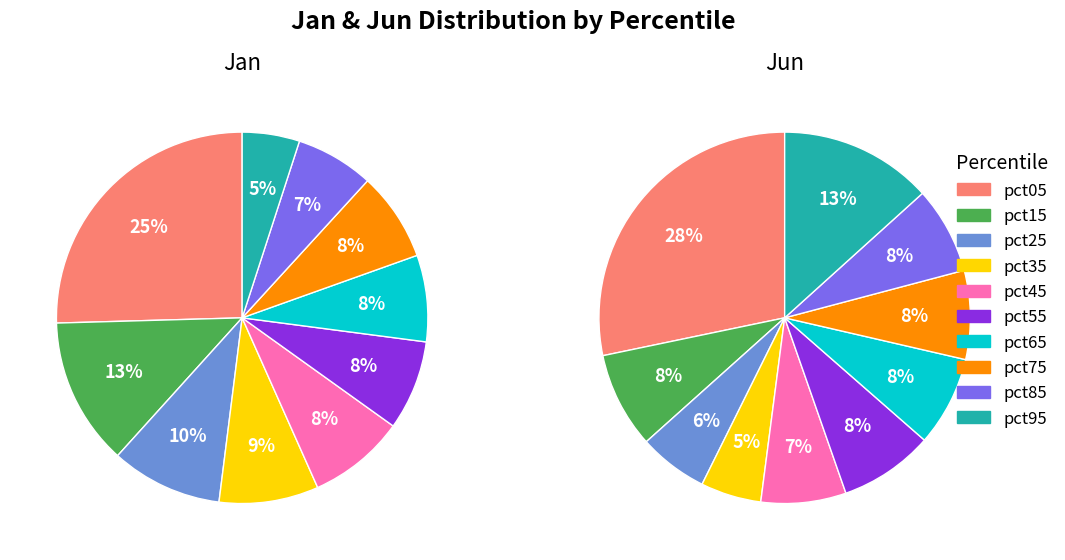

What percentage is NOT represented by pct35?

91.3%